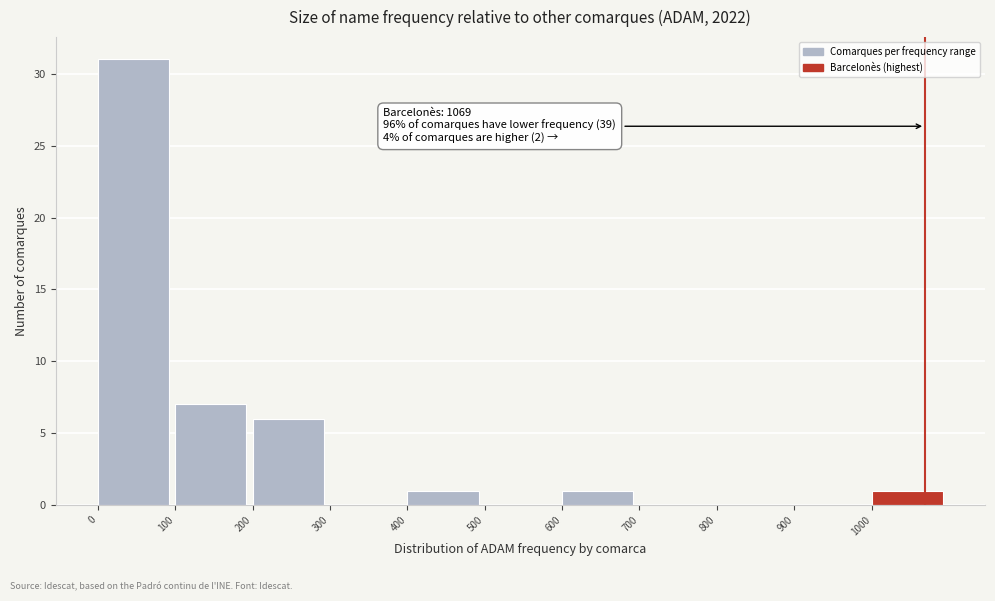

Which range on the x-axis has the tallest bar?

0 to 100